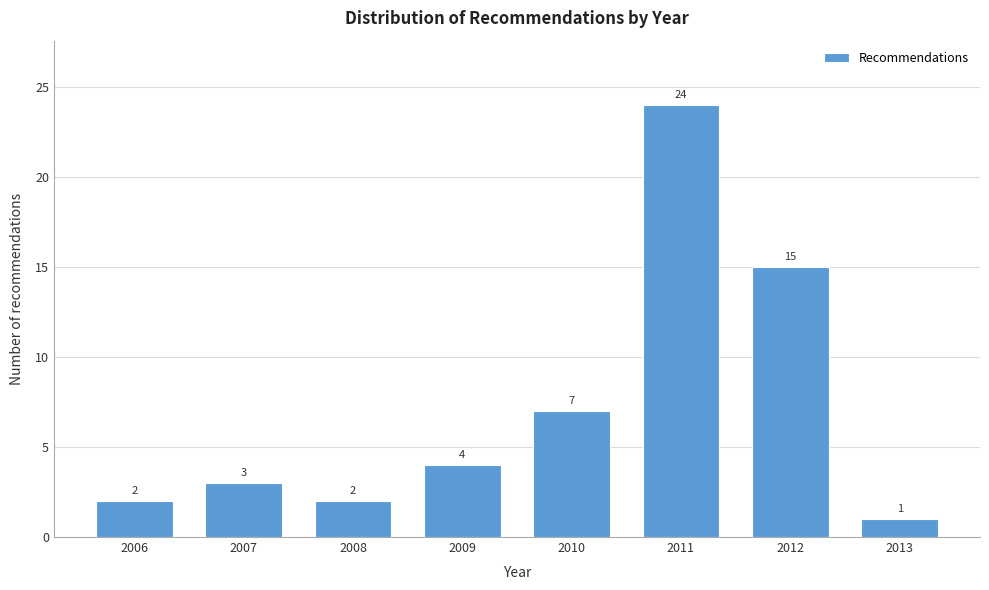

Reading left to right, list all the values displayed in this chart.

2	3	2	4	7	24	15	1